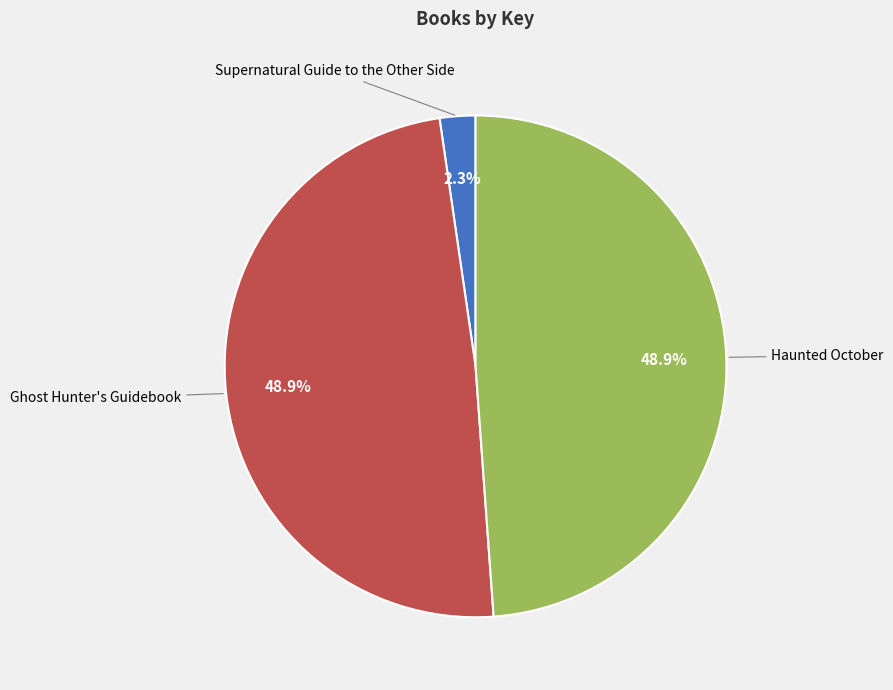

Is there any slice that represents more than half of the pie?

No